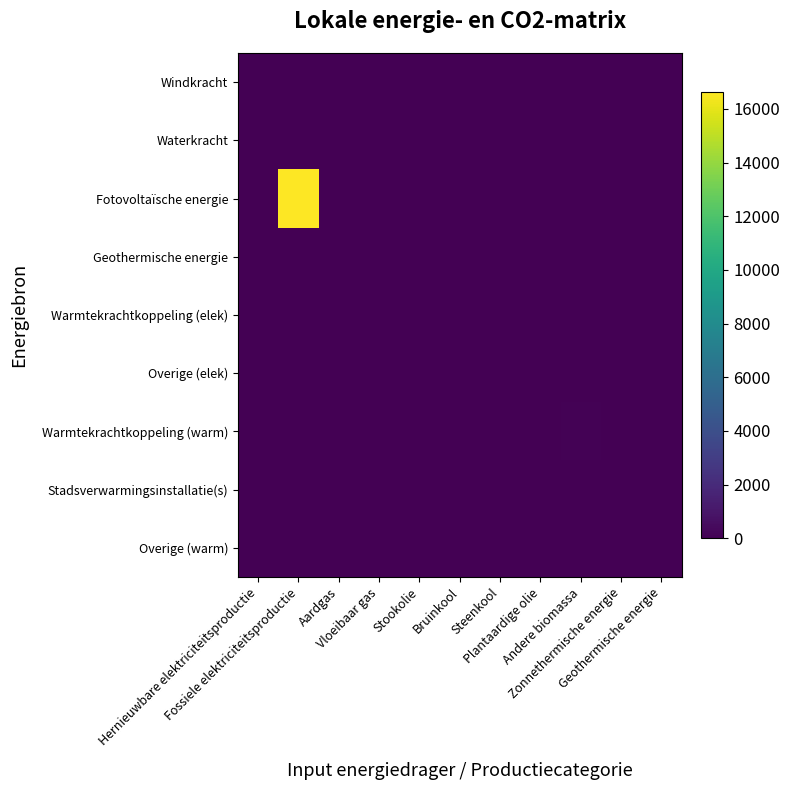

At how many categories does at least one series exceed 12822?

1